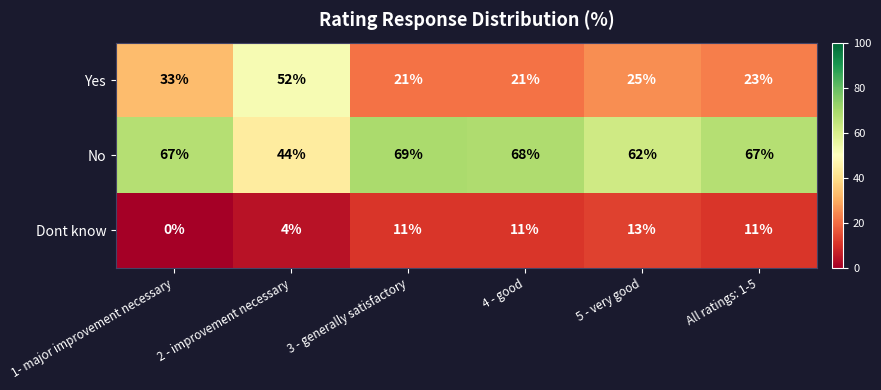

Is the value of Dont know at 3 - generally satisfactory greater than the value of Yes at 3 - generally satisfactory?

No